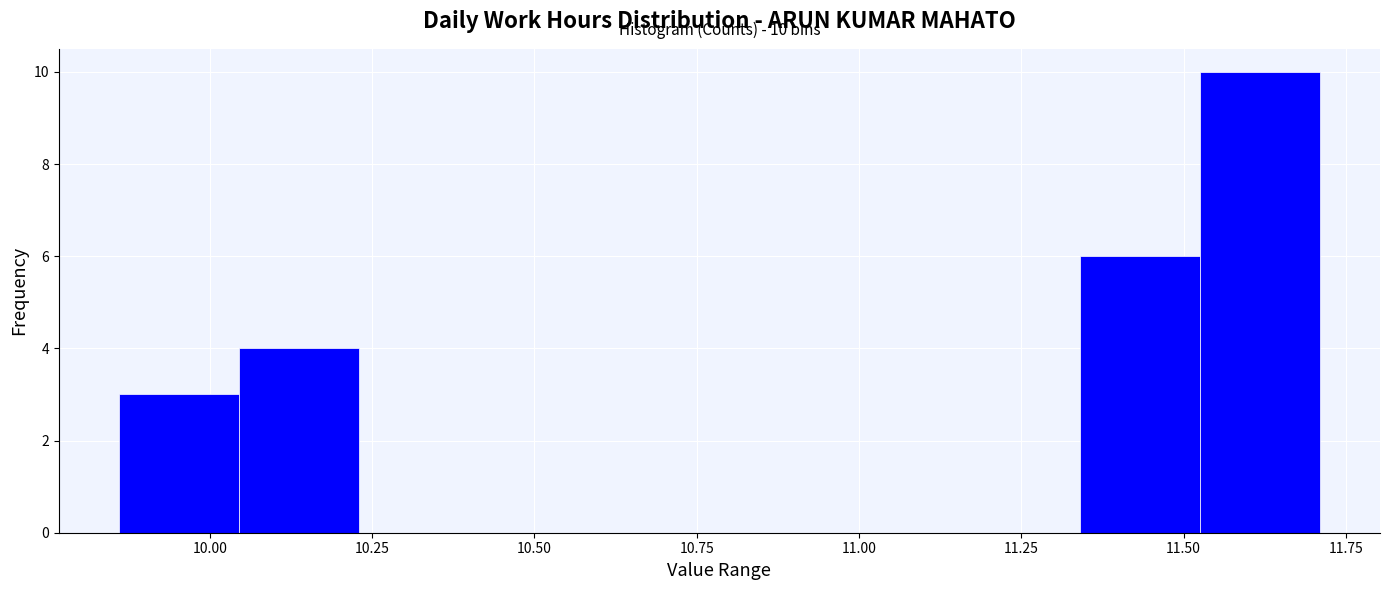

Around what value on the x-axis is the tallest bar? Give the approximate position of its centre, as read against the axis.

11.60